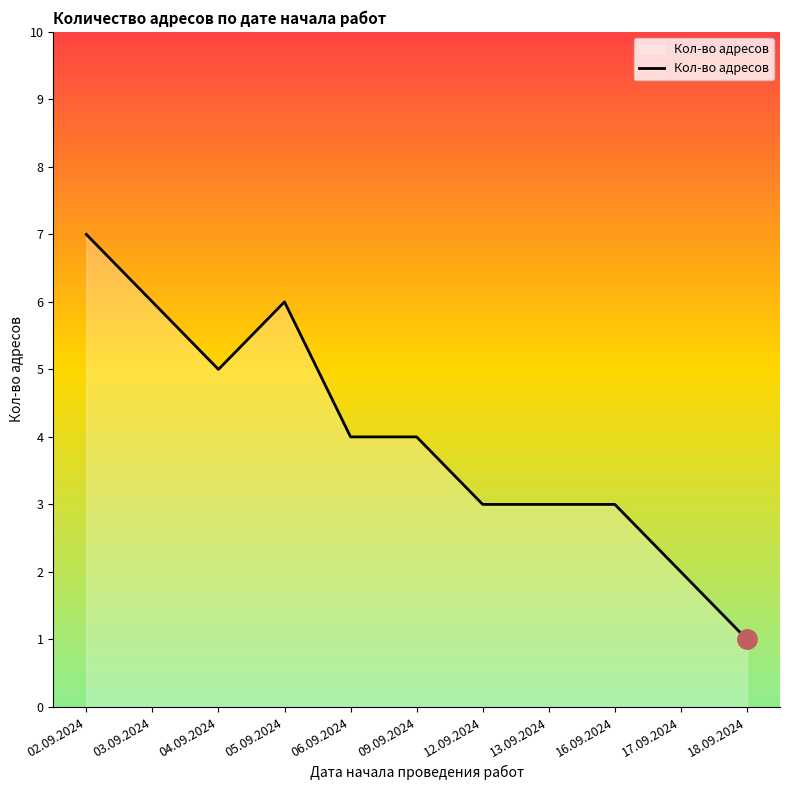

Where is the first local minimum?

04.09.2024